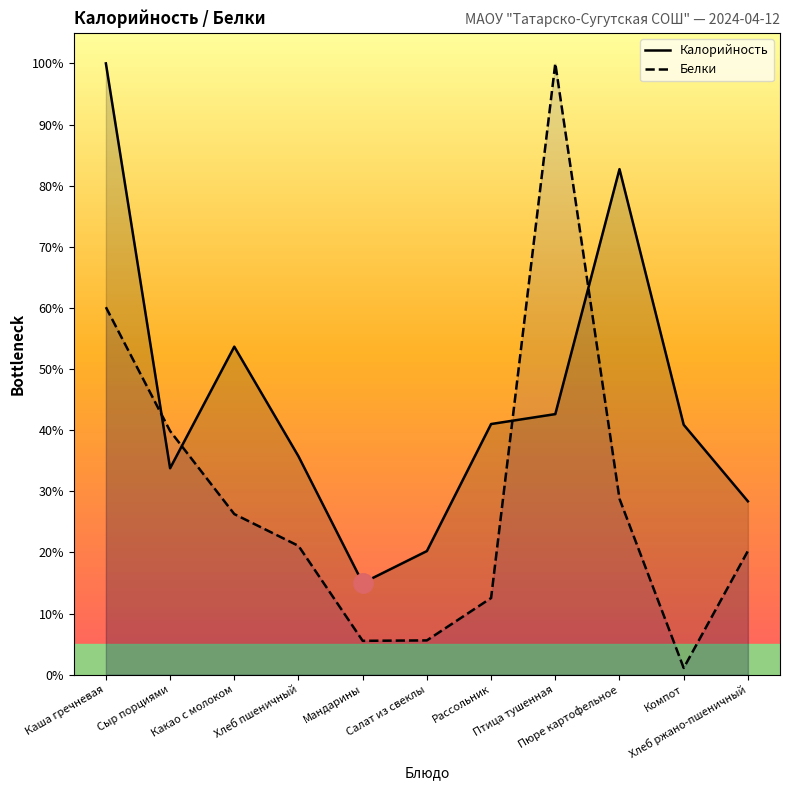

At which label is Белки closest to 50?

Каша гречневая